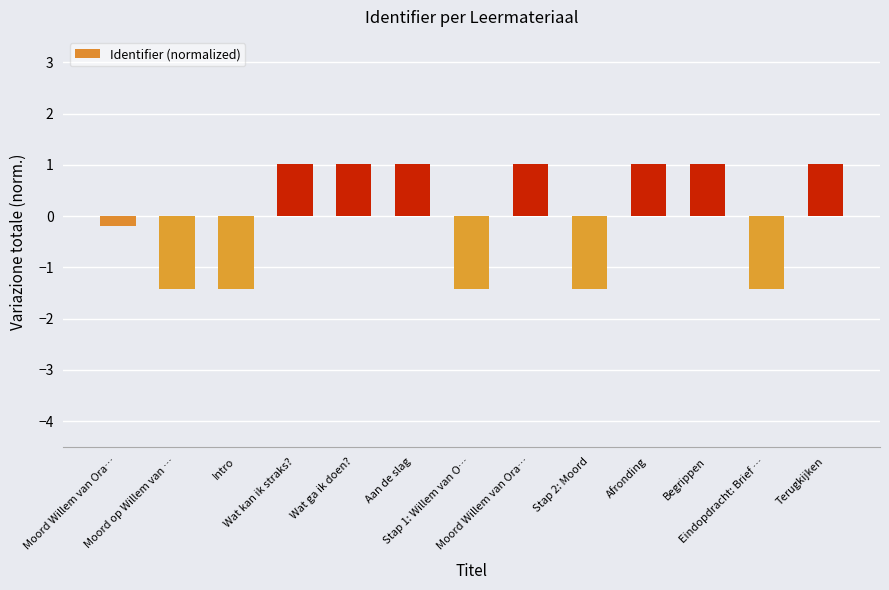

How many values are above zero?

7